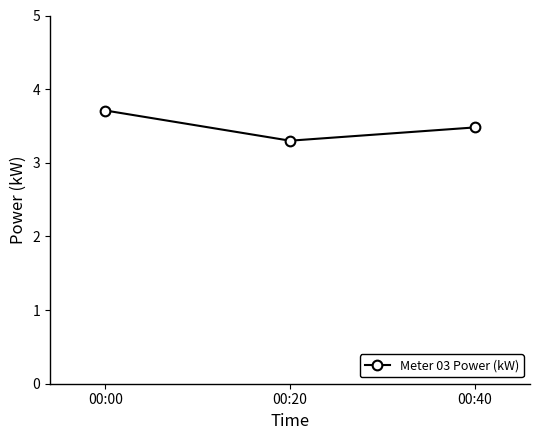

What is the greatest value displayed?

3.7